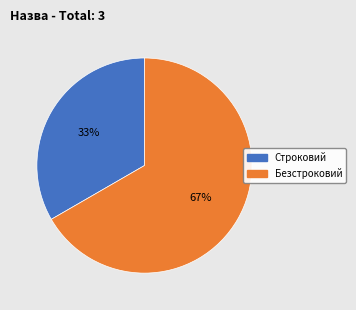

Do Безстроковий and Строковий together represent more than half of the pie?

Yes